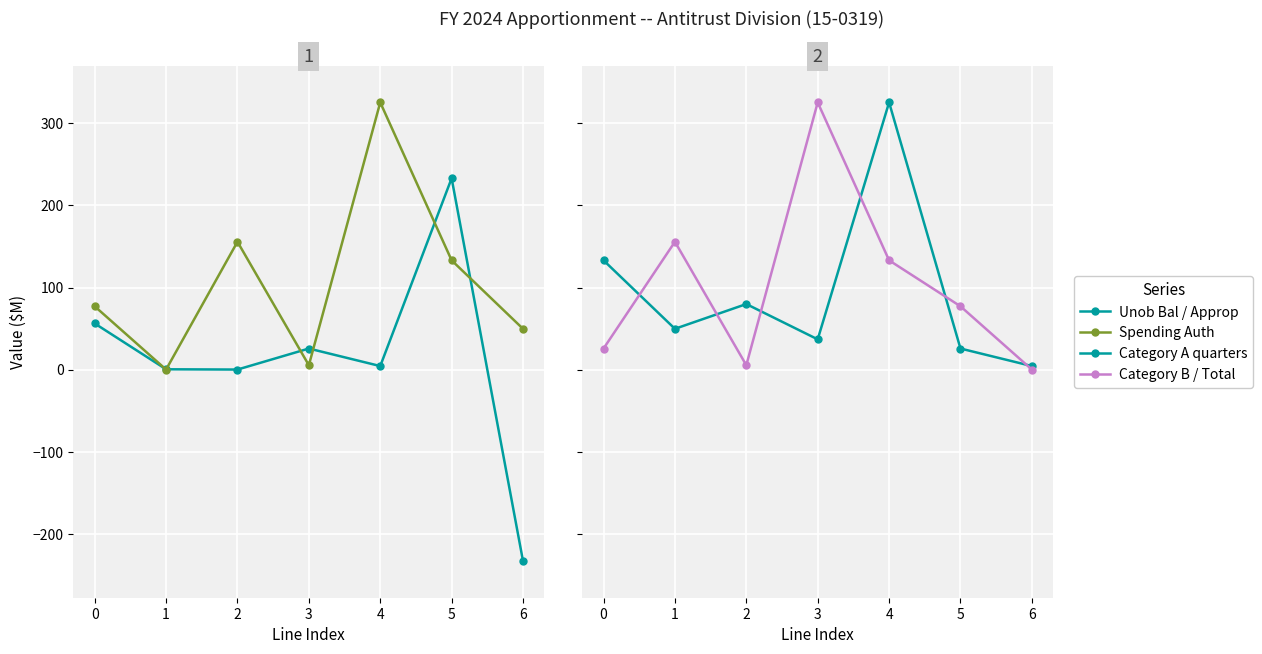

What are all the series names shown in the legend?

Unob Bal / Approp, Spending Auth, Category A quarters, Category B / Total